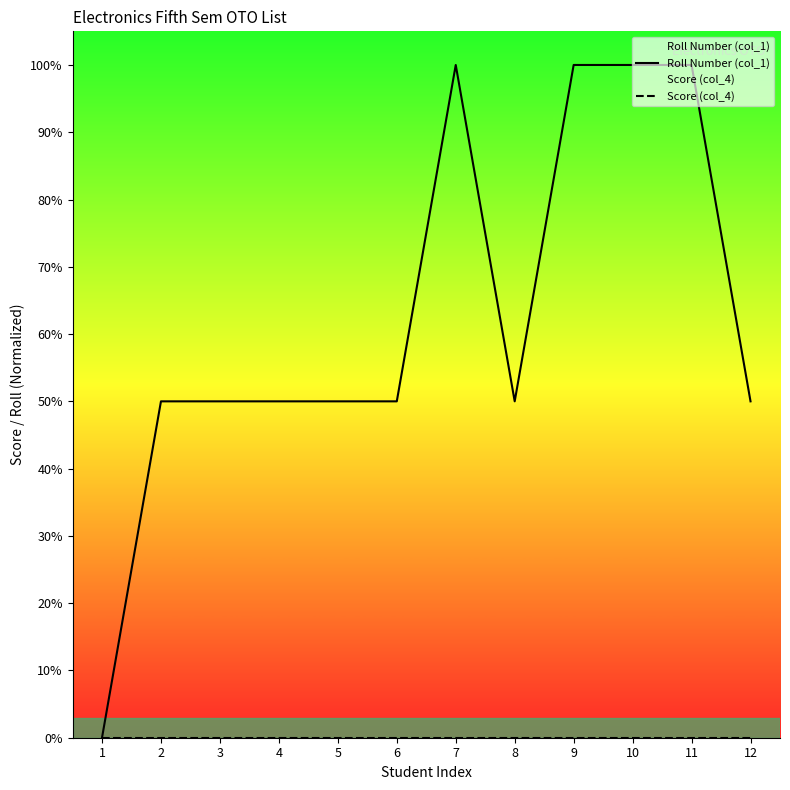

What is the difference between the second highest and second lowest values in the Roll Number (col_1) series?

50.0